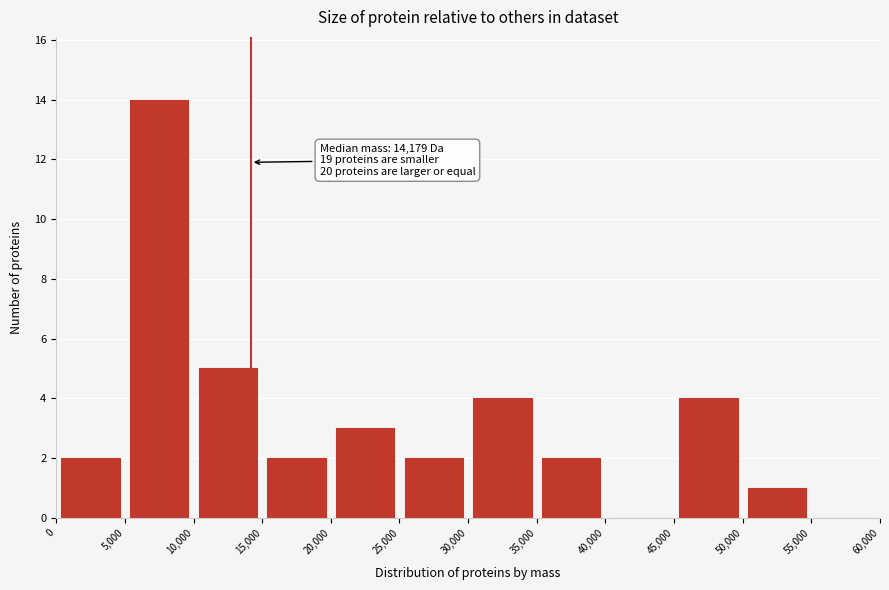

Which range on the x-axis has the tallest bar?

5,000 to 10,000